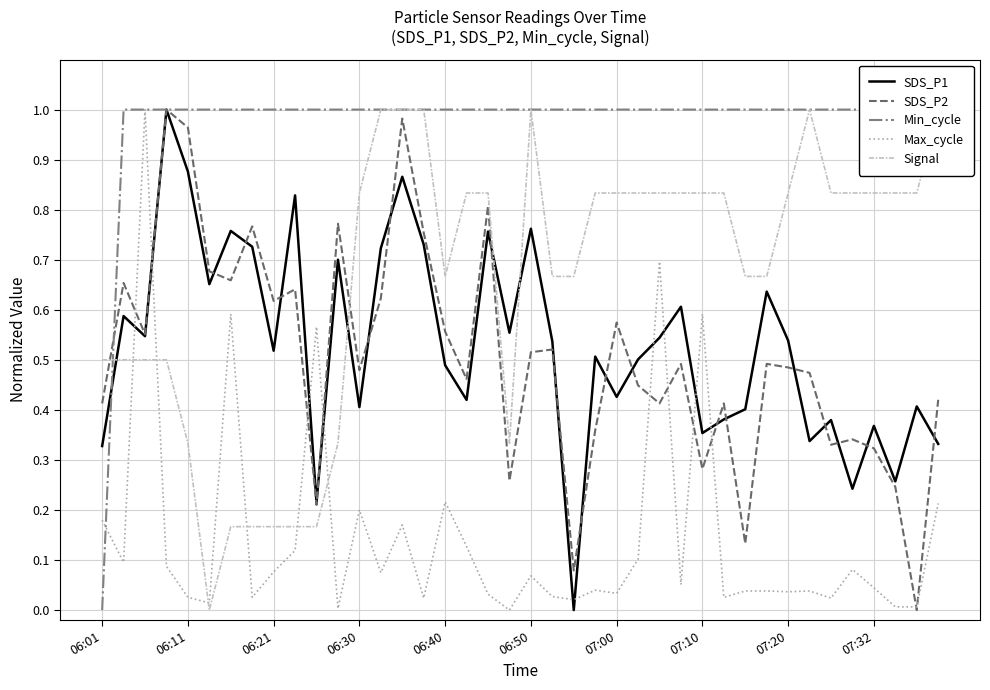

Count the number of categories in the chart.

40